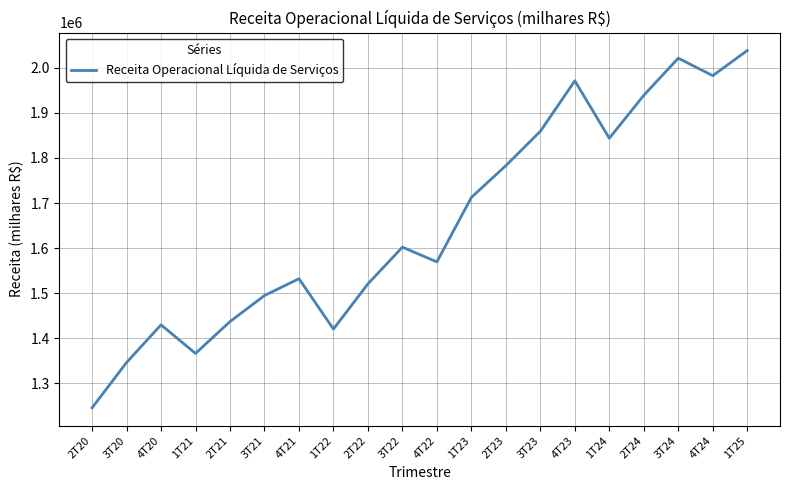

What is the minimum value shown in the chart?

1245638